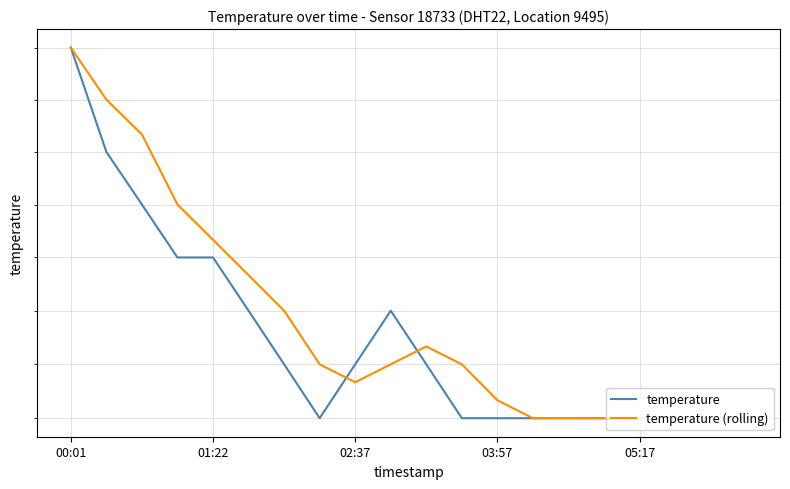

Where is temperature (rolling) nearest to the value 16?

13